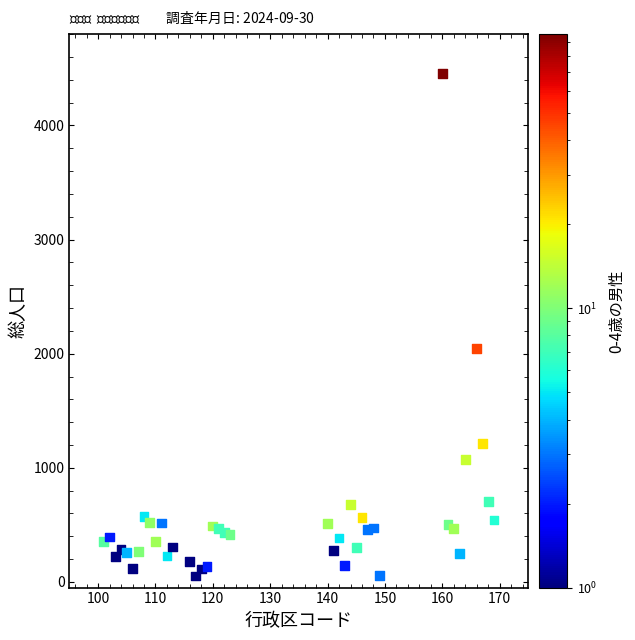

What is the range of Y values (max minus min)?

4404